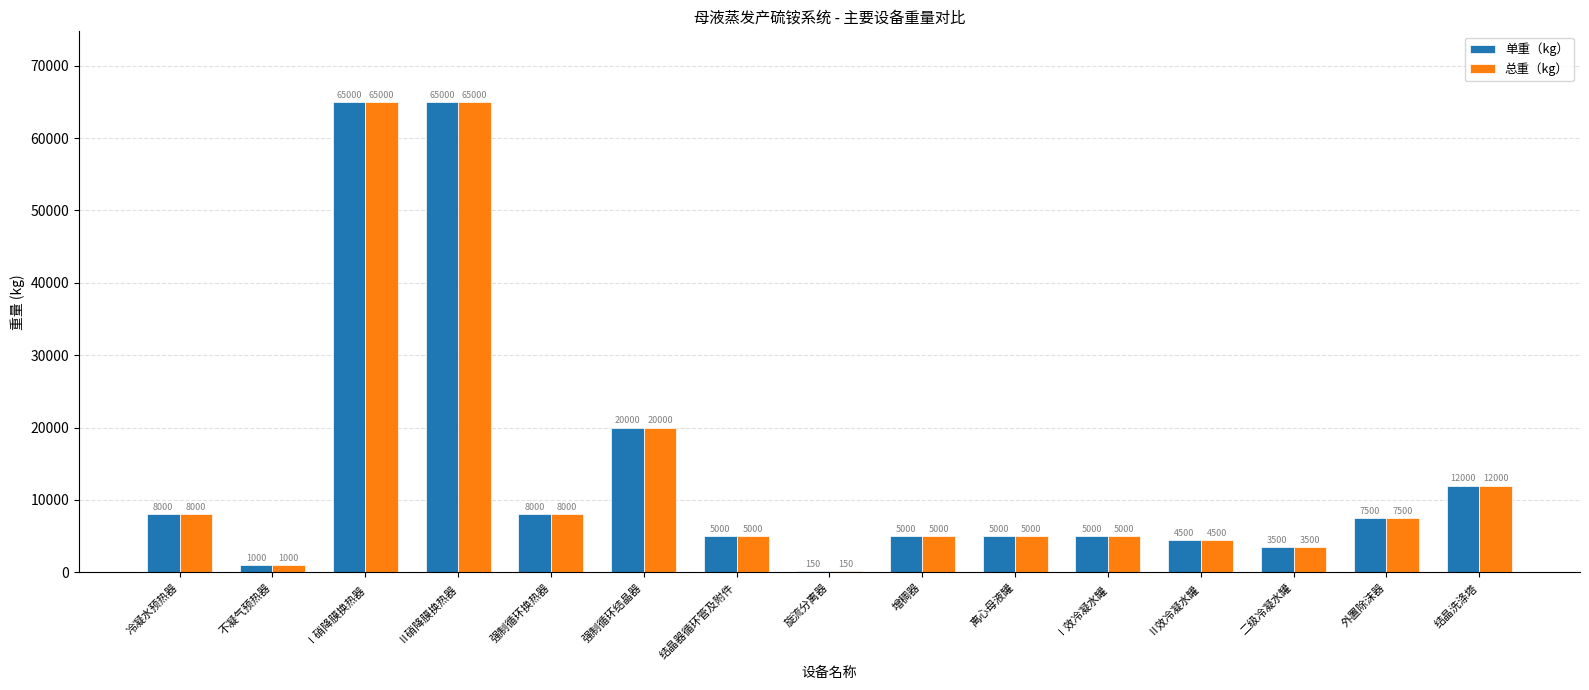

The value of 总重（kg） at 结晶洗涤塔 is 2918. True or false?

False